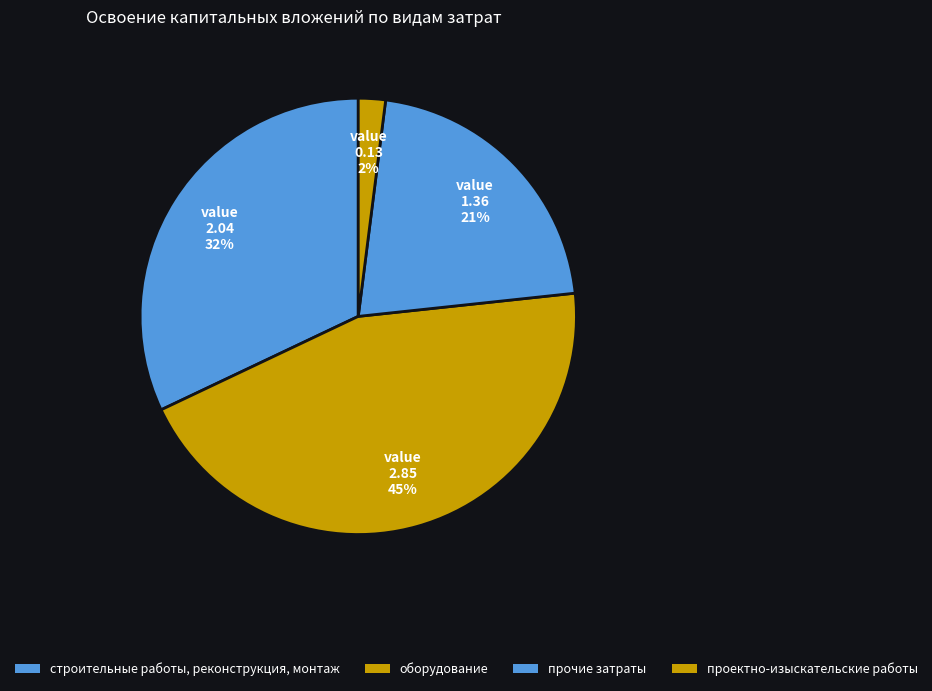

To the nearest percent, what portion does прочие затраты represent?

21%